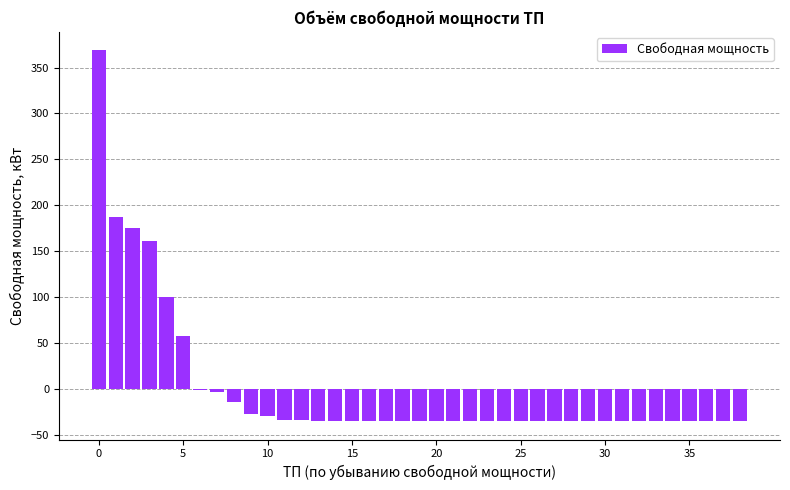

What is the greatest value displayed?

368.6